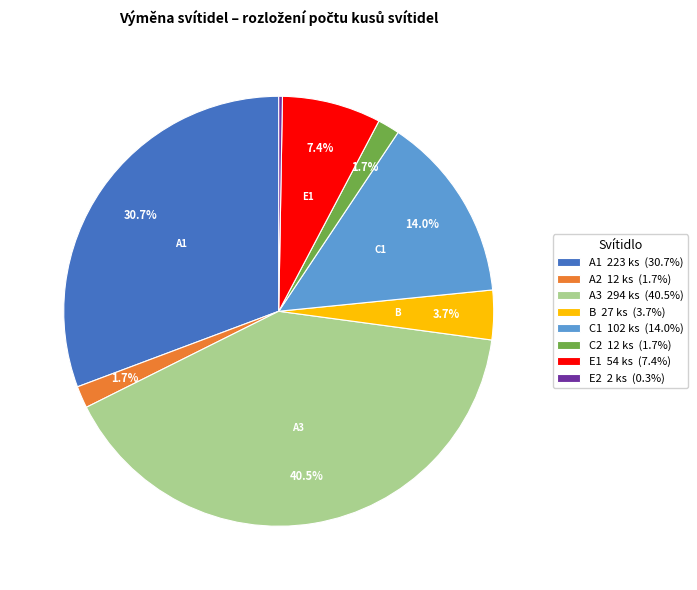

Does any single category account for the majority?

No